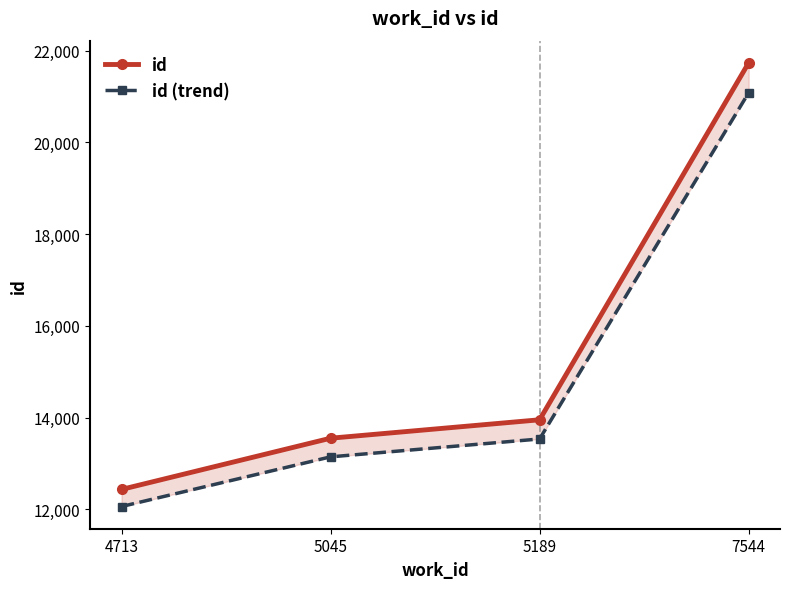

What is the maximum value for id (trend)?

21084.9